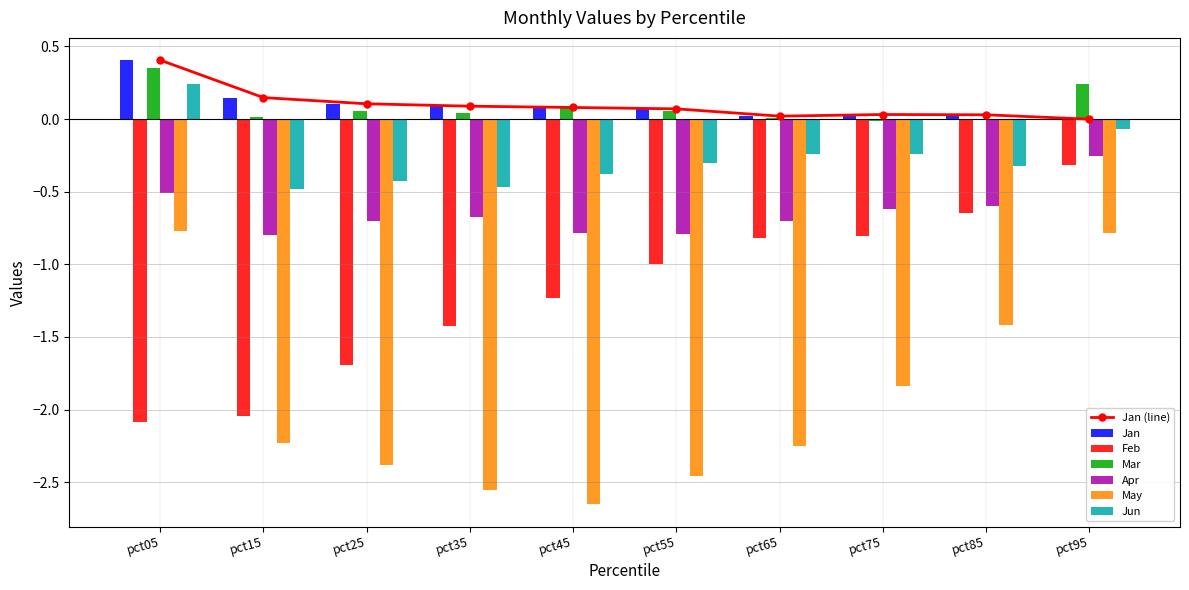

What is the average value of the Apr series?

-0.6